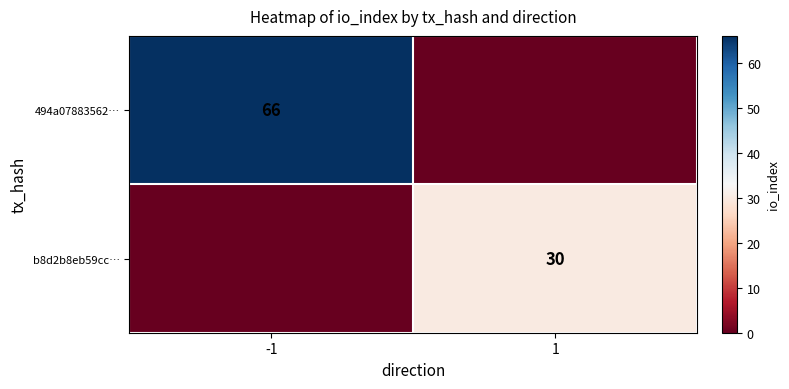

The value of 494a07883562… at -1 is 66. True or false?

True